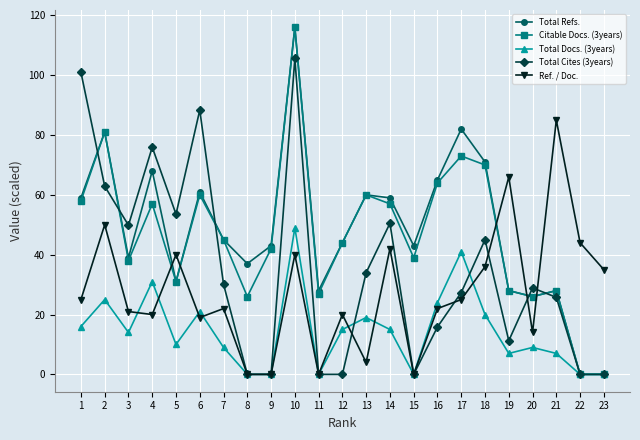

How many series are shown in this chart?

5